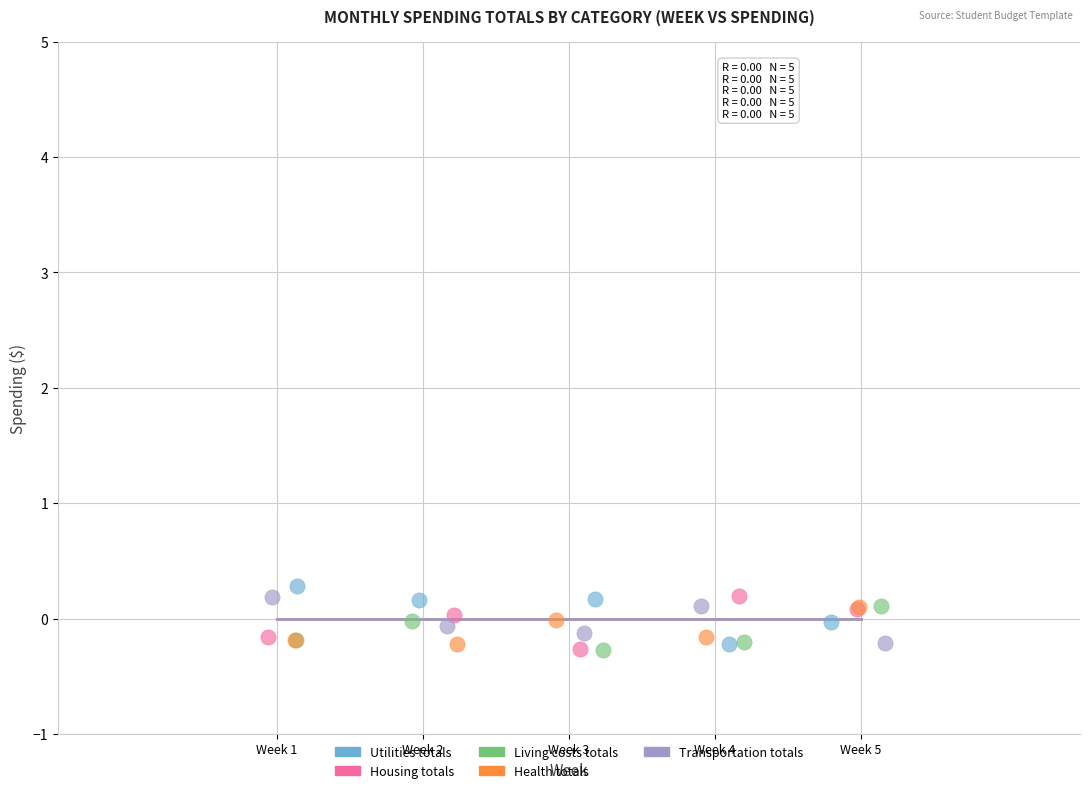

What are all the series names shown in the legend?

Utilities totals, Housing totals, Living costs totals, Health totals, Transportation totals